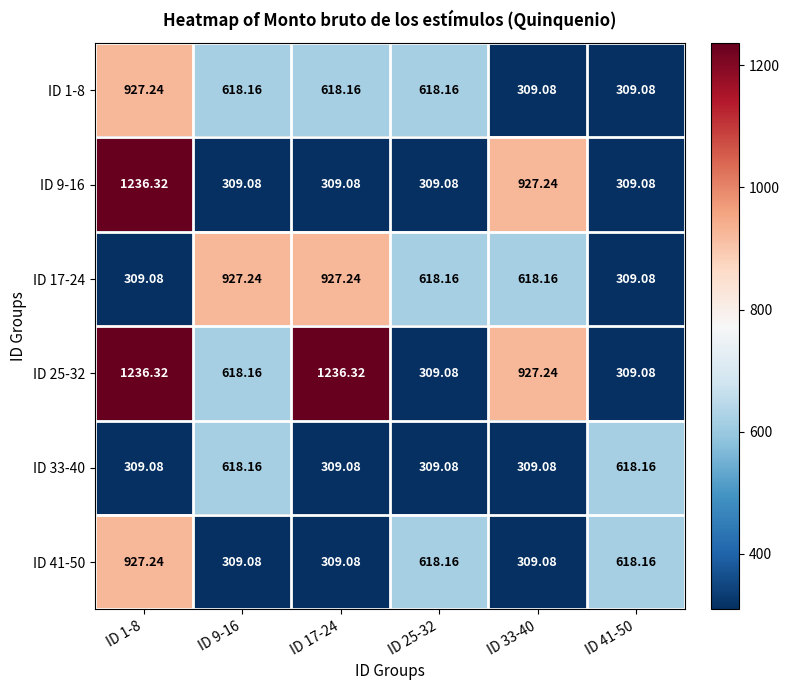

Is the value of ID 25-32 at ID 41-50 greater than the value of ID 41-50 at ID 41-50?

No